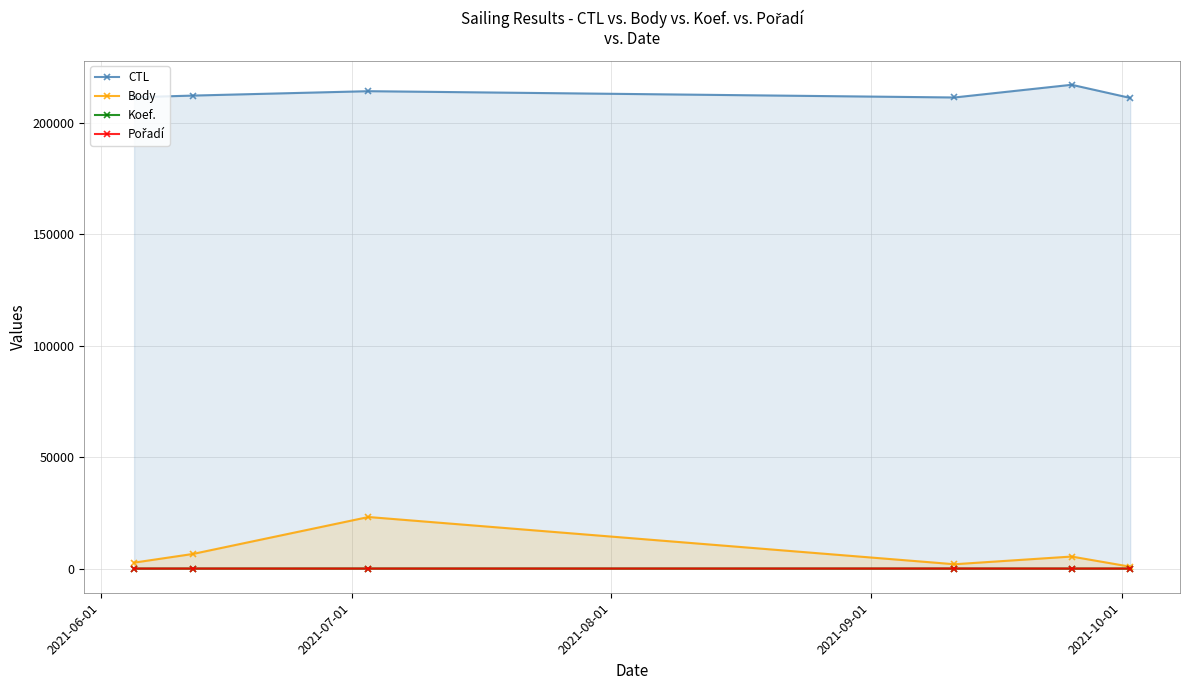

Which series has the widest spread of values?

Body